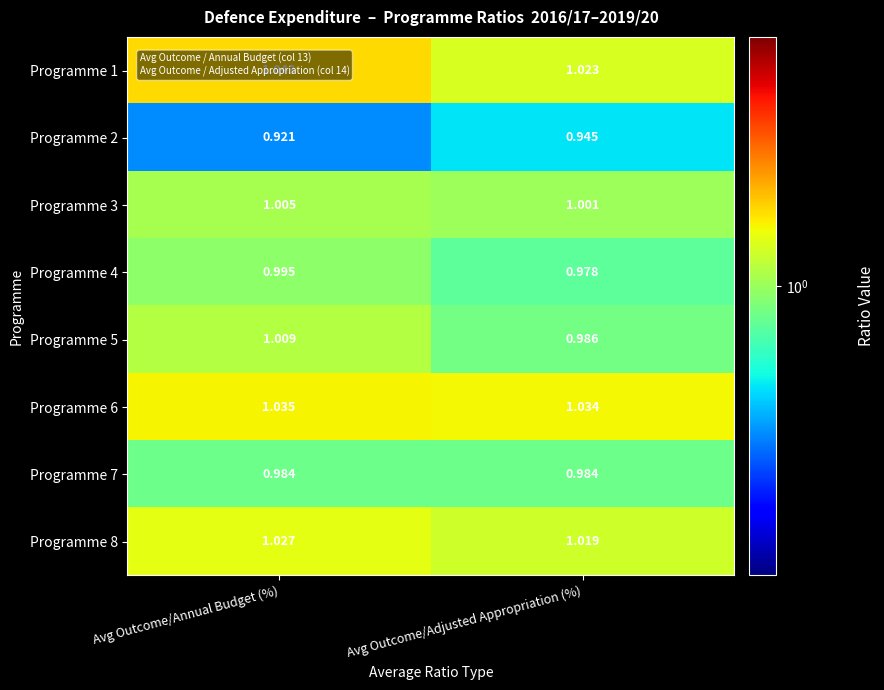

Which category has the lowest value in the Programme 1 series?

Avg Outcome/Adjusted Appropriation (%)